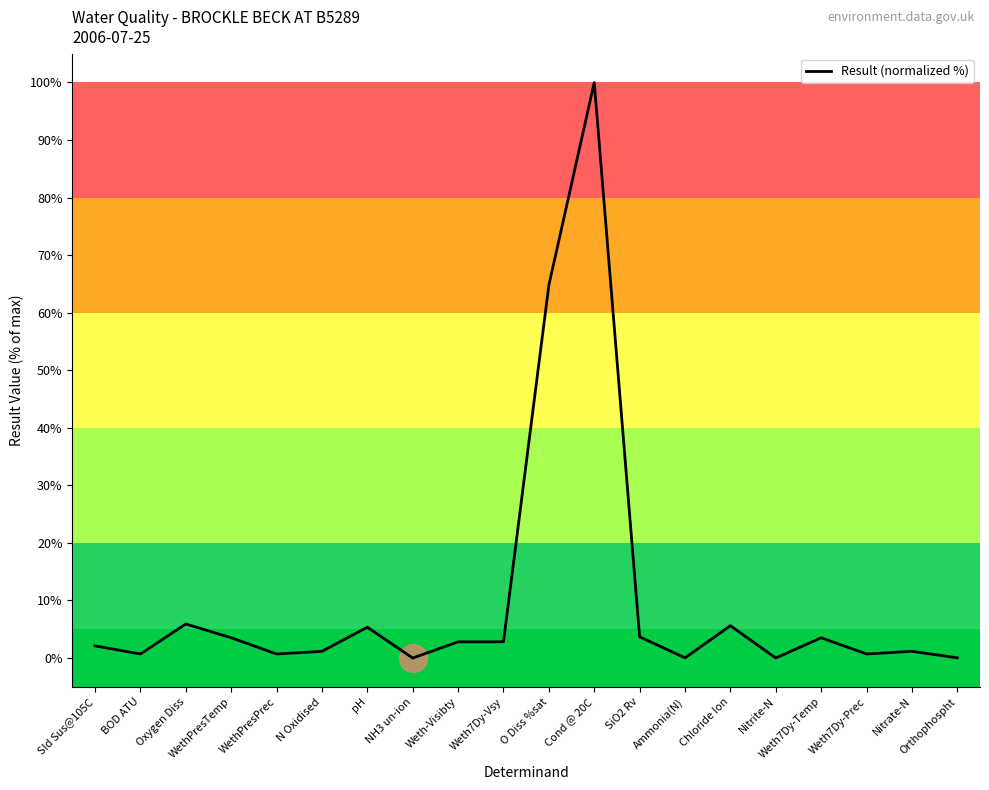

Read the value at Weth7Dy-Temp.

3.5